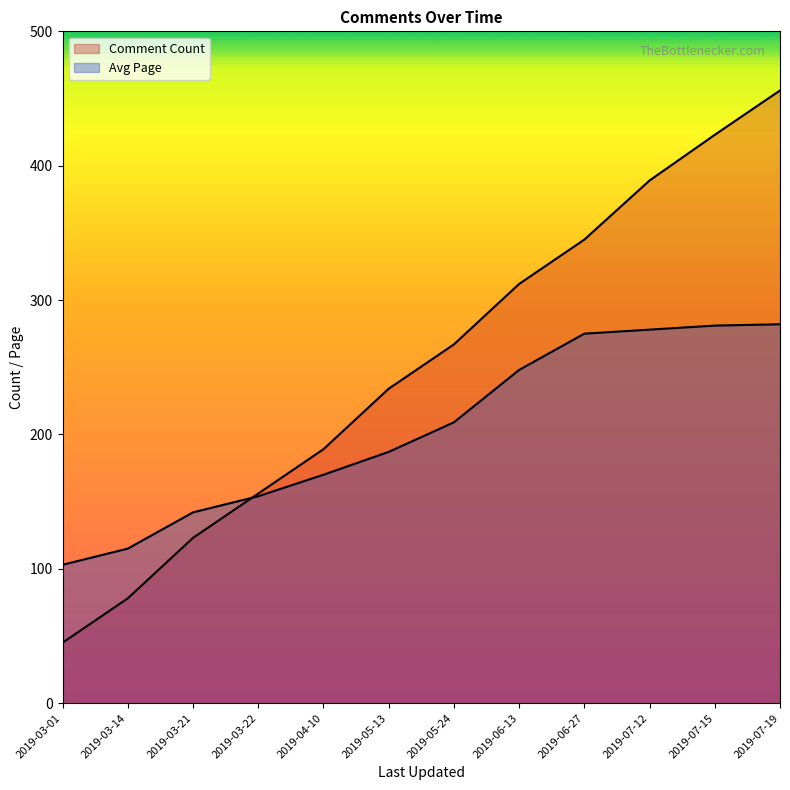

The value of Comment Count at 2019-04-10 is 270. True or false?

False